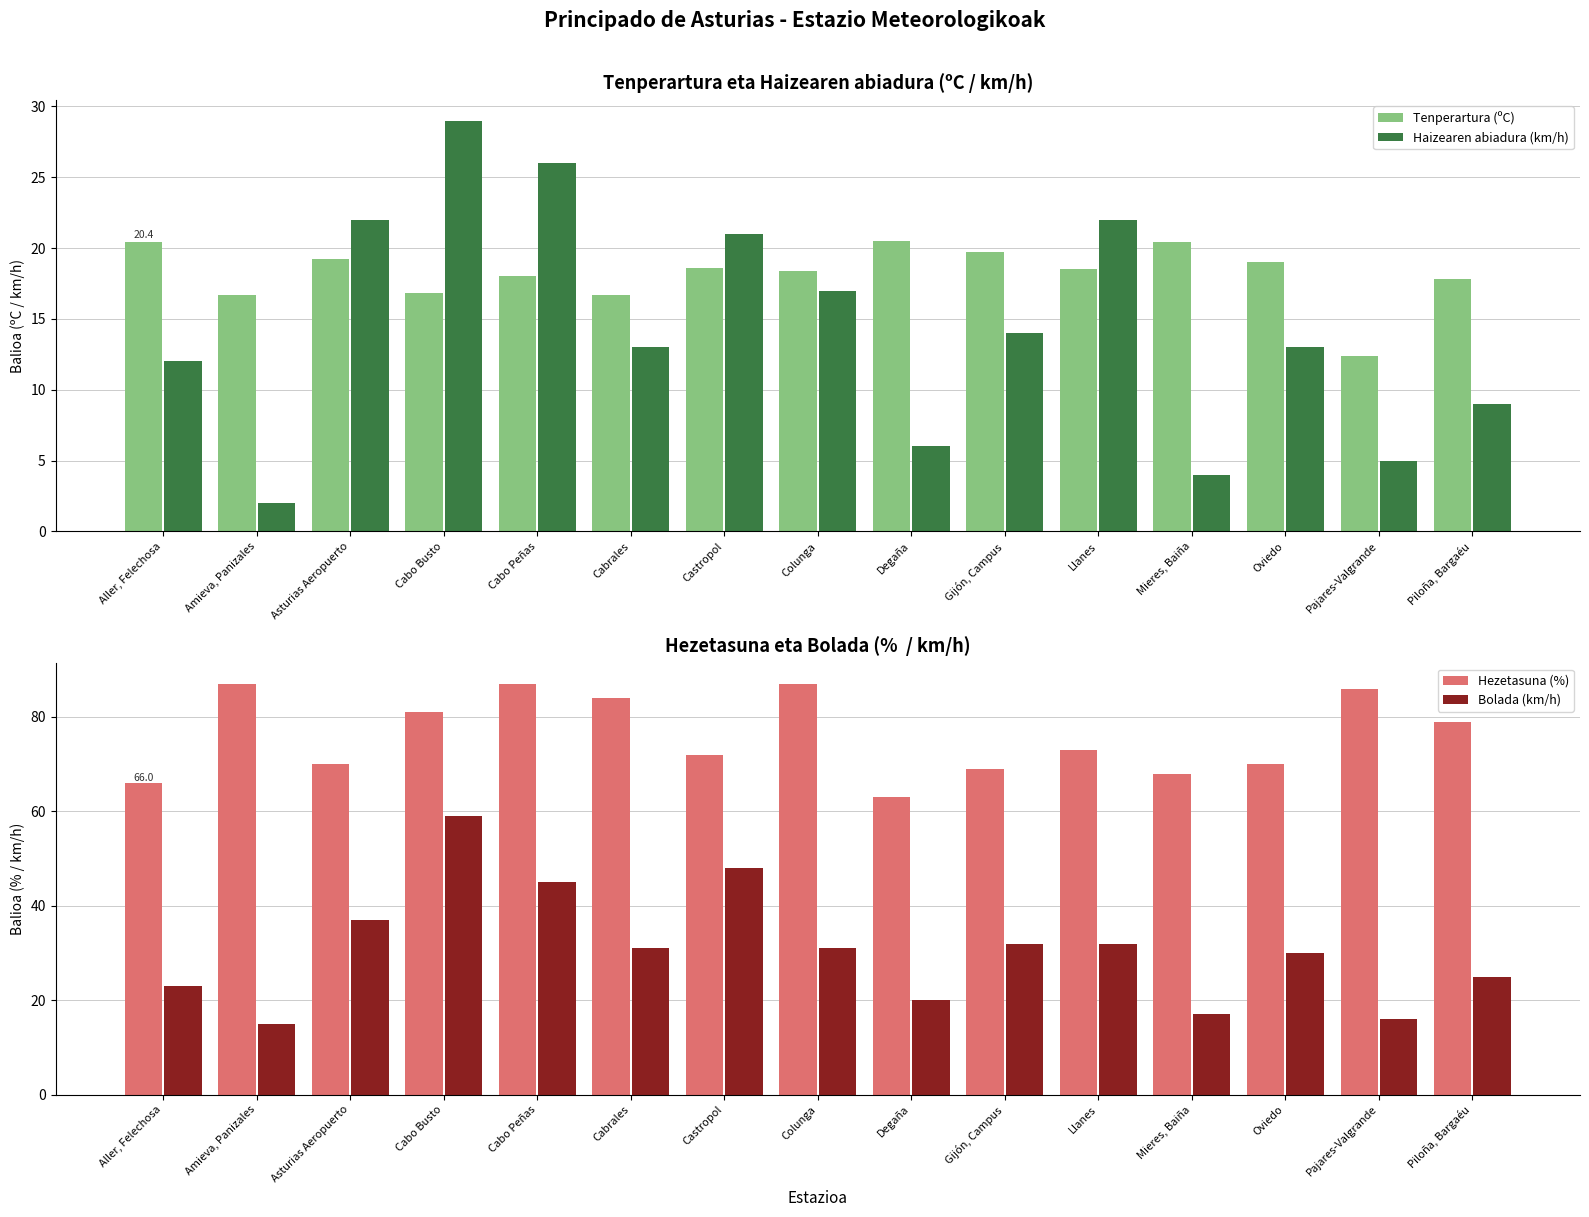

Does the chart contain stacked bars?

No